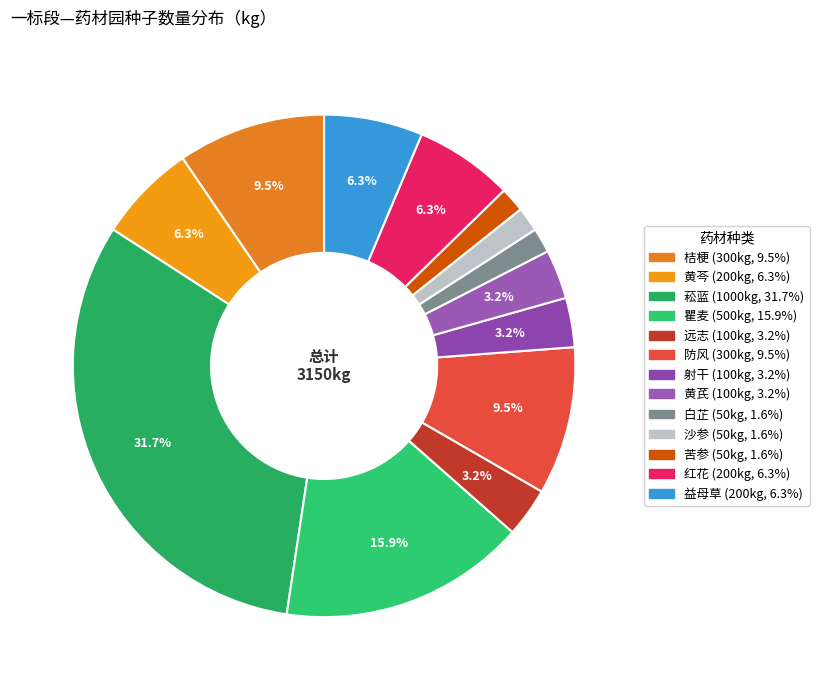

To the nearest percent, what portion does 瞿麦 represent?

16%